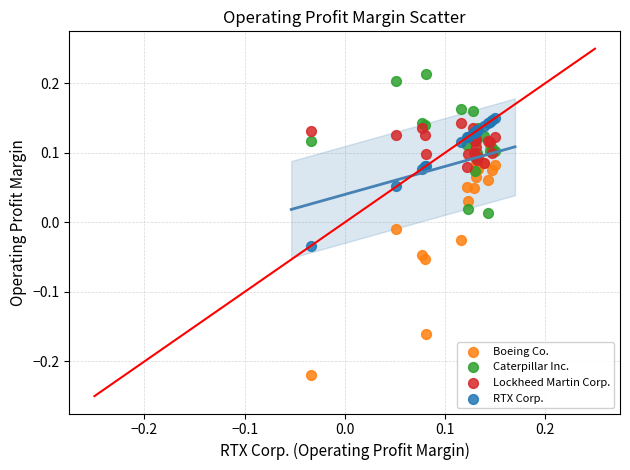

What are all the series names shown in the legend?

Boeing Co., Caterpillar Inc., Lockheed Martin Corp., RTX Corp.